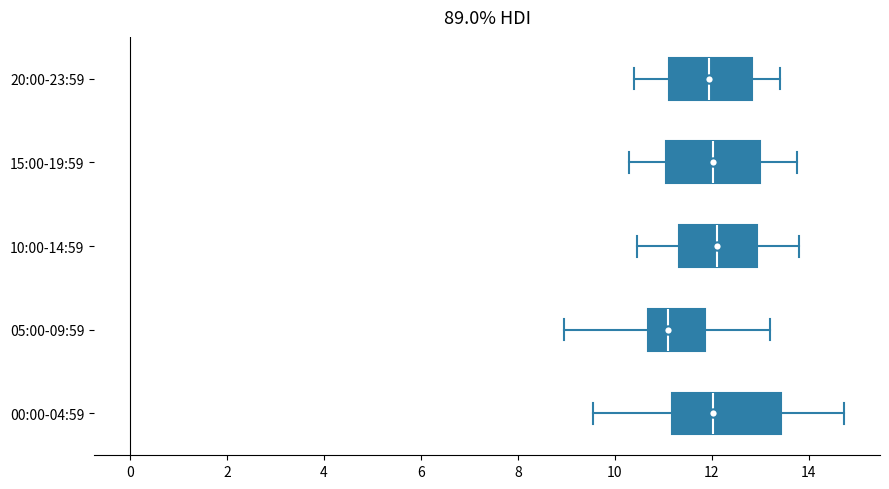

Where does the left whisker of the box for 05:00-09:59 end on the x-axis? The values are not printed on the chart, so give them approximately, as read against the axis.

9.0